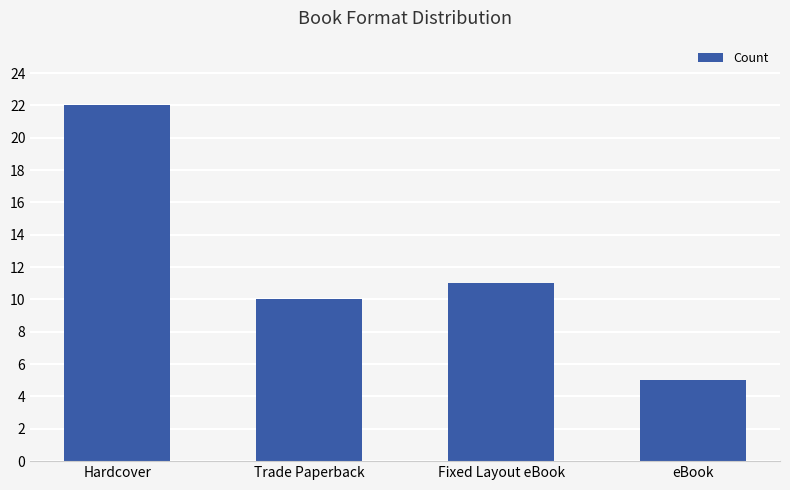

How many bars are there in total?

4